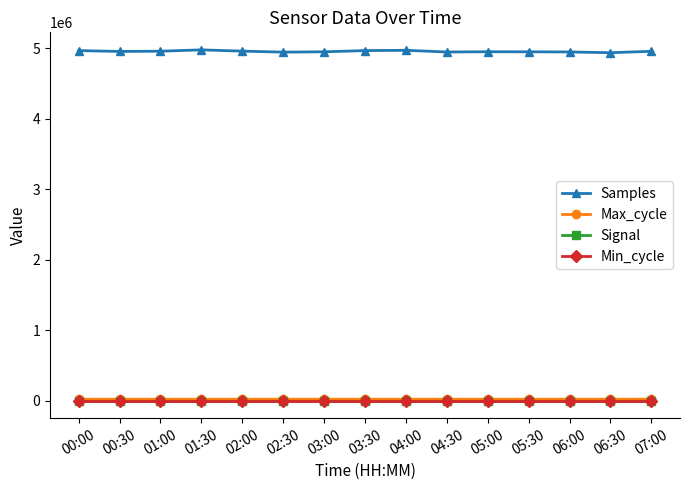

The Min_cycle series shows 28 at 05:00. True or false?

True